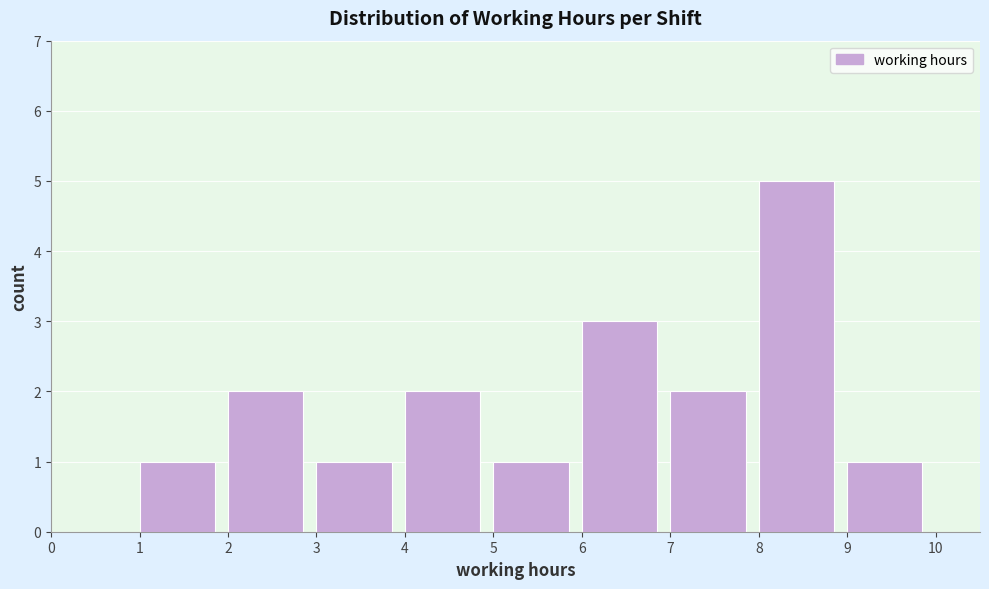

Reading left to right, list every bar in this chart as the range it spans on the x-axis followed by its height. The values are not printed on the chart, so give them approximately, as read against the axis.

0 to 1: 0
1 to 2: 1
2 to 3: 2
3 to 4: 1
4 to 5: 2
5 to 6: 1
6 to 7: 3
7 to 8: 2
8 to 9: 5
9 to 10: 1